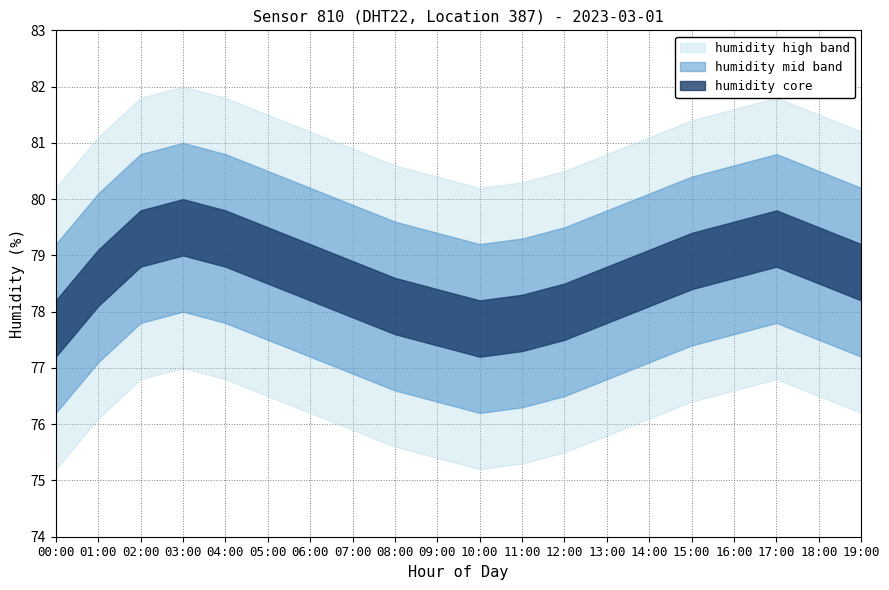

List the labels in order of humidity value, smallest first.

00:00, 10:00, 11:00, 09:00, 12:00, 08:00, 13:00, 07:00, 01:00, 14:00, 06:00, 19:00, 15:00, 05:00, 18:00, 16:00, 02:00, 04:00, 17:00, 03:00